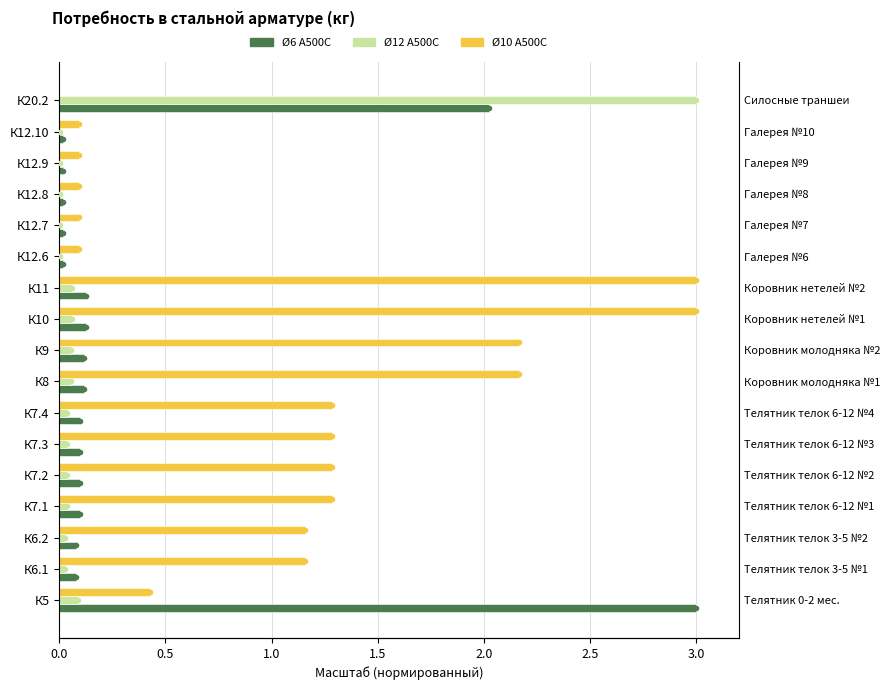

How many bars are there in total?

51